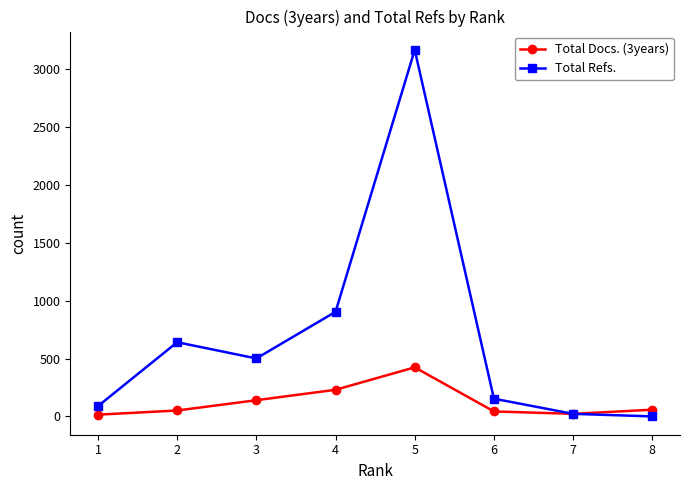

Which label corresponds to the largest value in the chart?

5